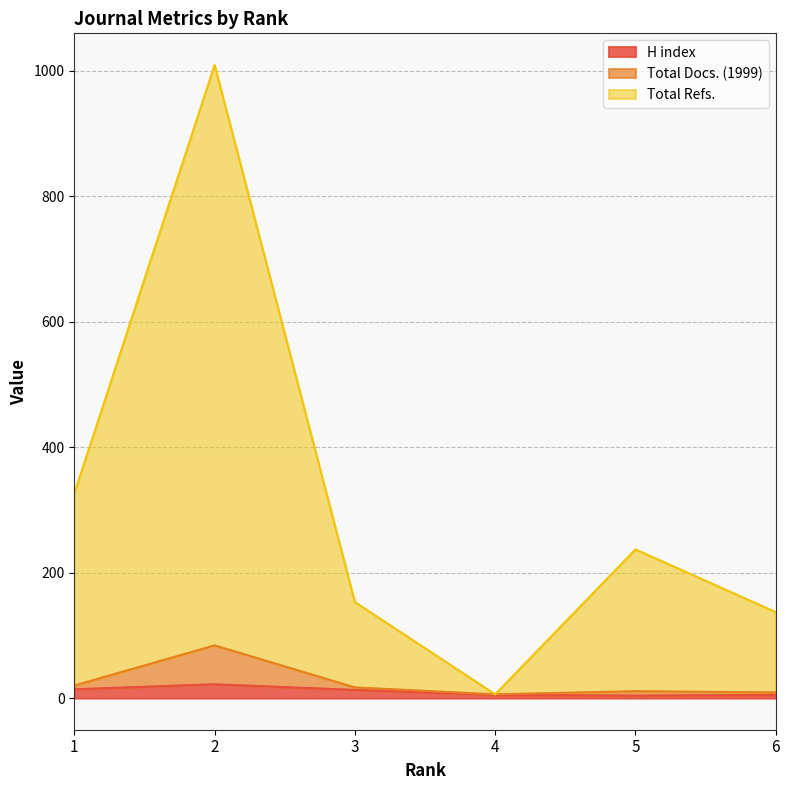

What is the difference between the Total Docs. (1999) values at 4 and 2?

78